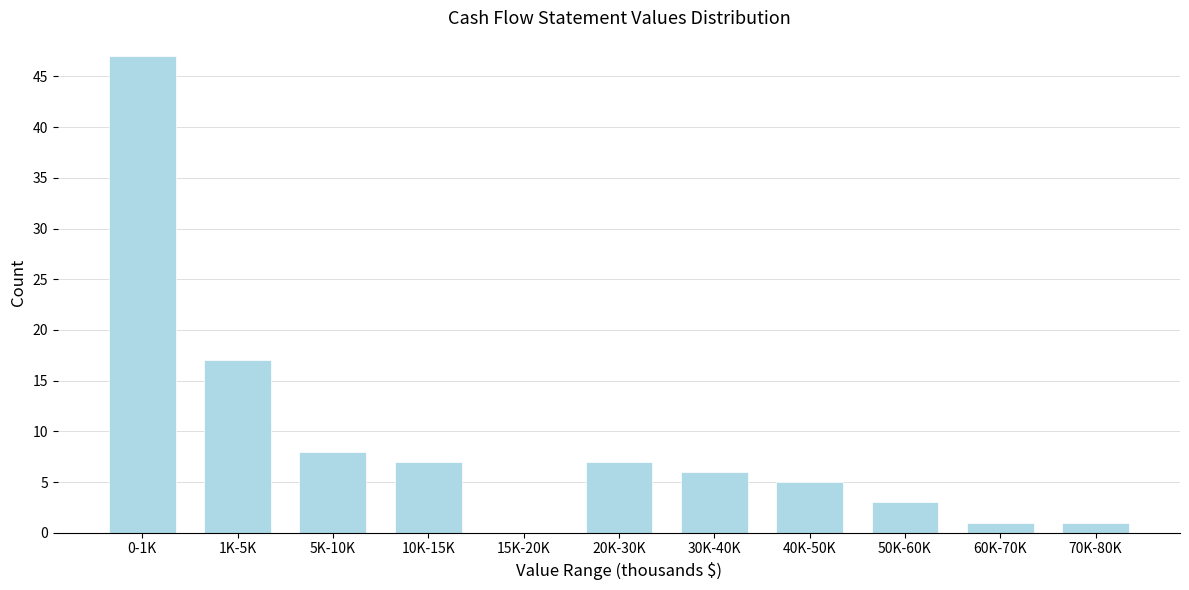

Reading left to right, extract all data points from this chart.

0-1K=47	1K-5K=17	5K-10K=8	10K-15K=7	15K-20K=0	20K-30K=7	30K-40K=6	40K-50K=5	50K-60K=3	60K-70K=1	70K-80K=1